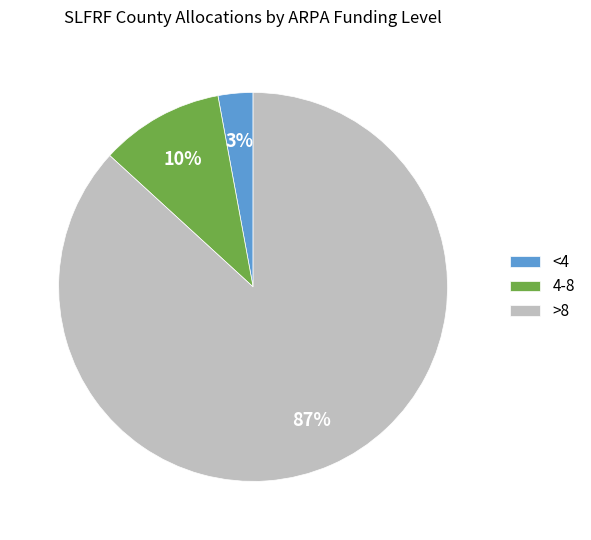

To the nearest percent, what is the average slice percentage?

33%